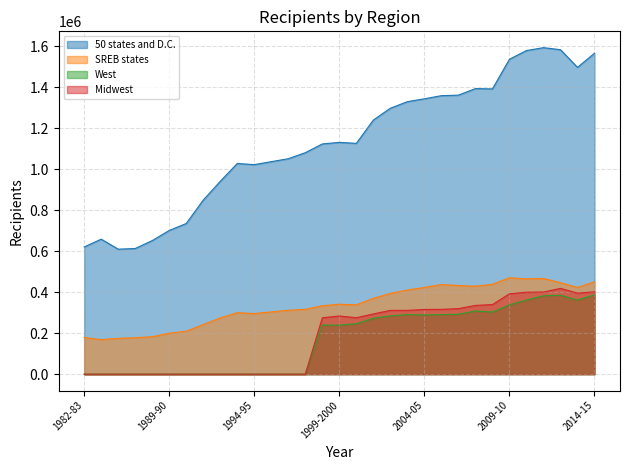

Which series has the largest total across all categories?

50 states and D.C.